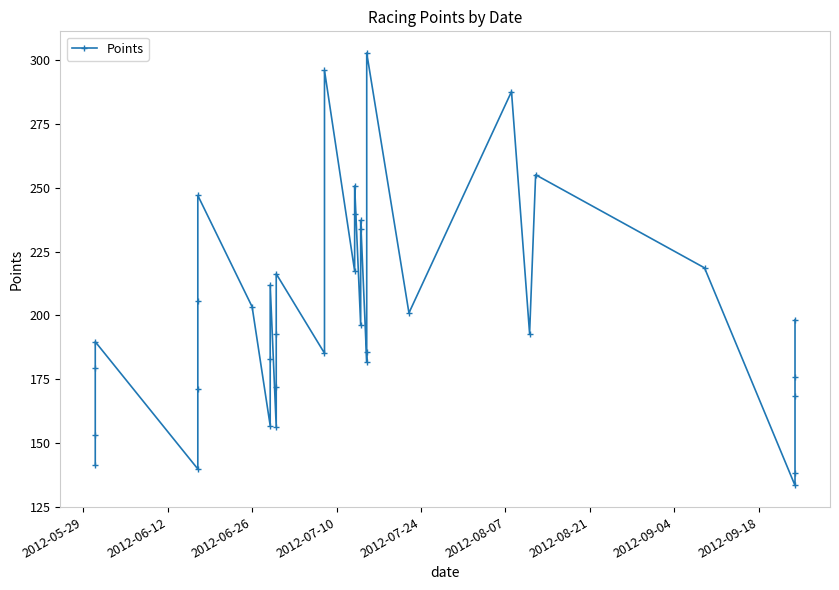

What is the sum of all values?

7415.9